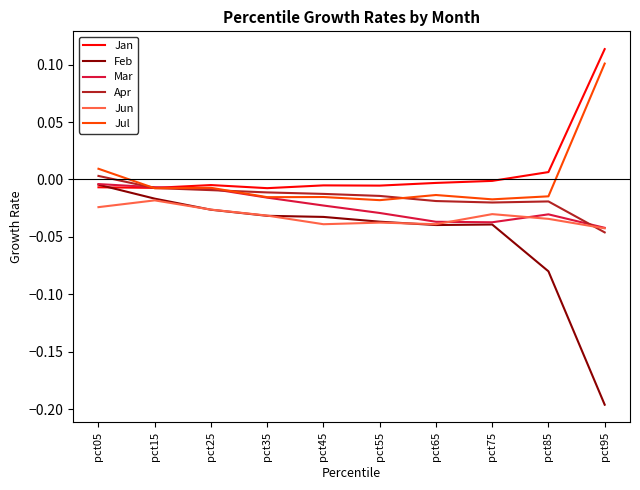

Is it true that Jul equals -0.0 at pct15?

True